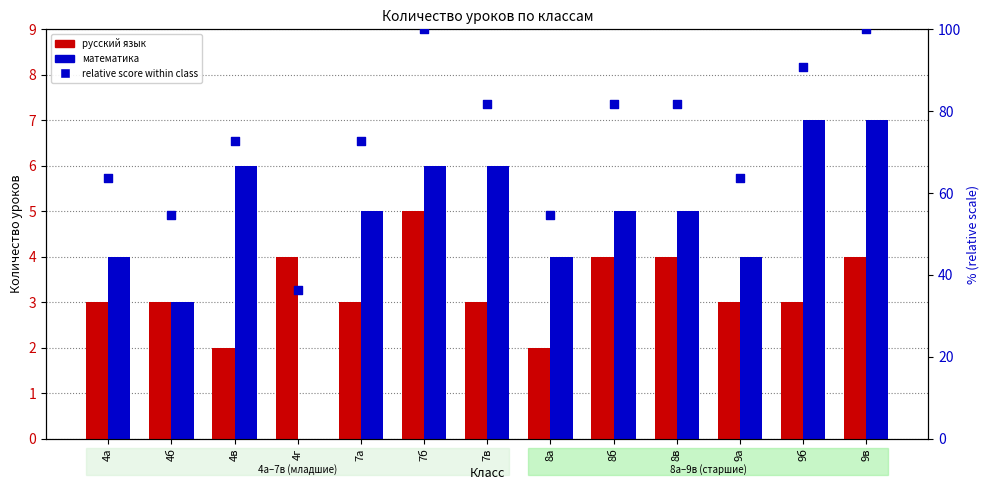

Which series reaches the maximum Y coordinate?

relative score within class